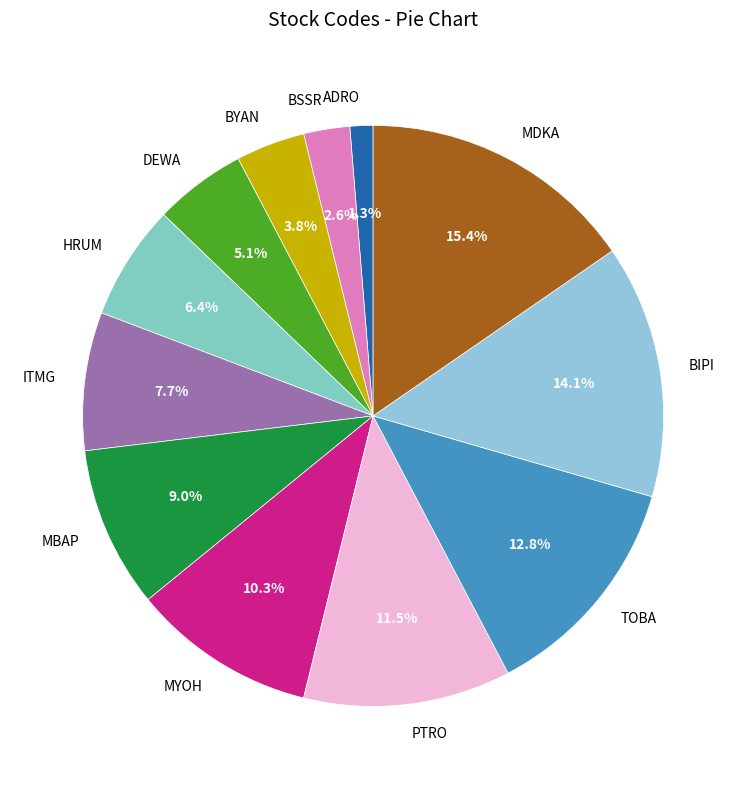

How many segments does this pie chart have?

12